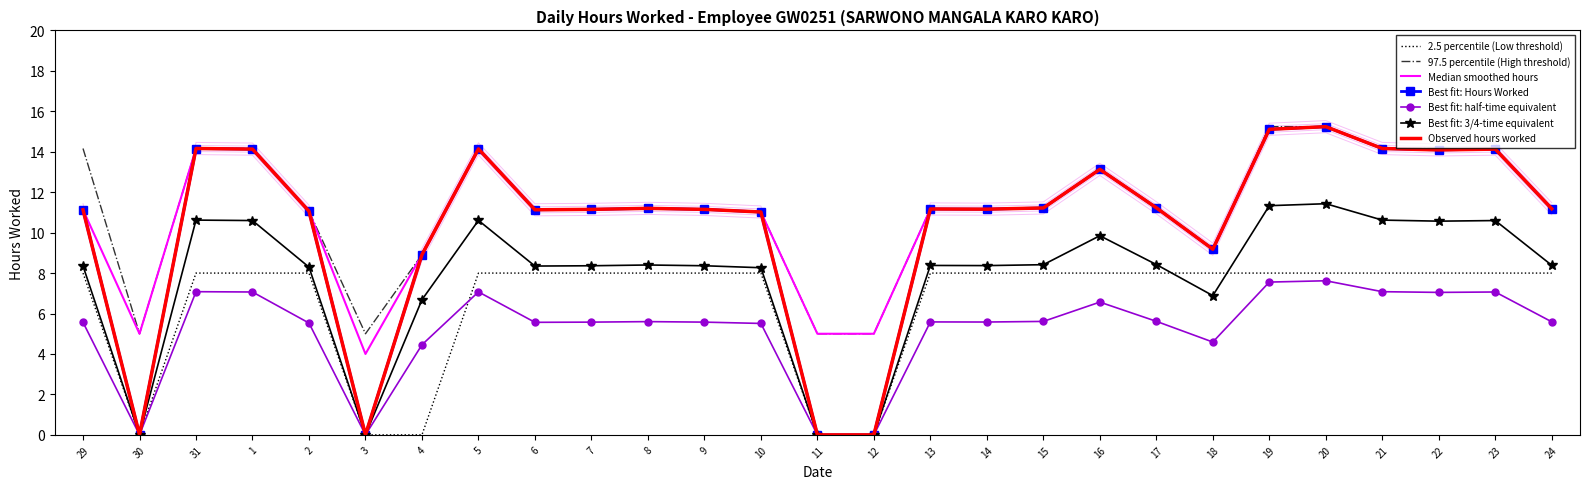

Which series has the largest range (max minus min)?

Best fit: Hours Worked